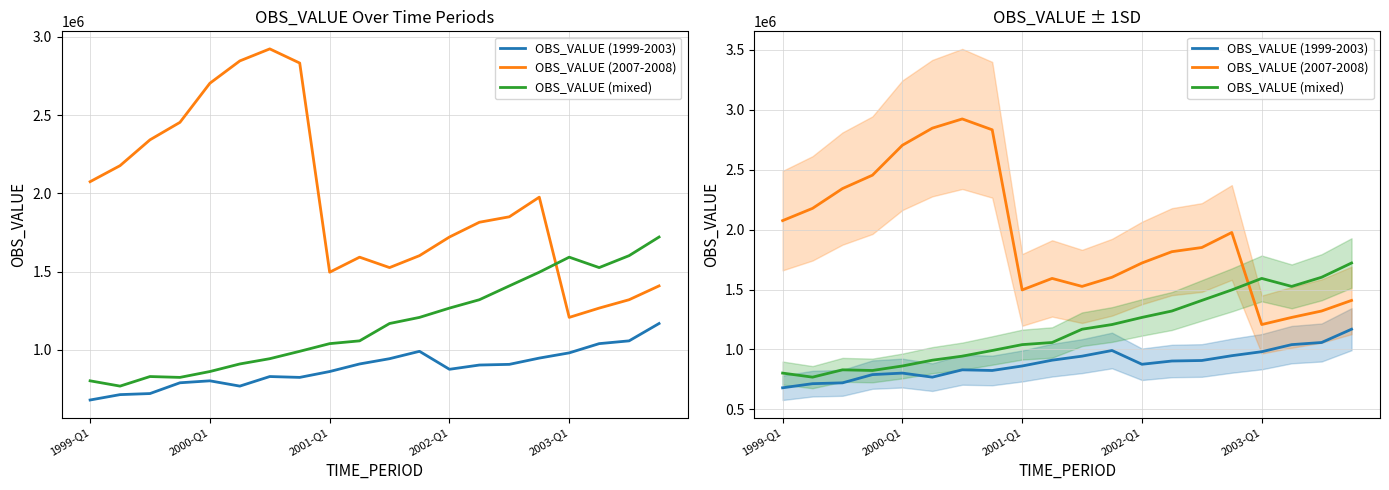

Between 8 and 11, which series saw the biggest shift?

OBS_VALUE (mixed)